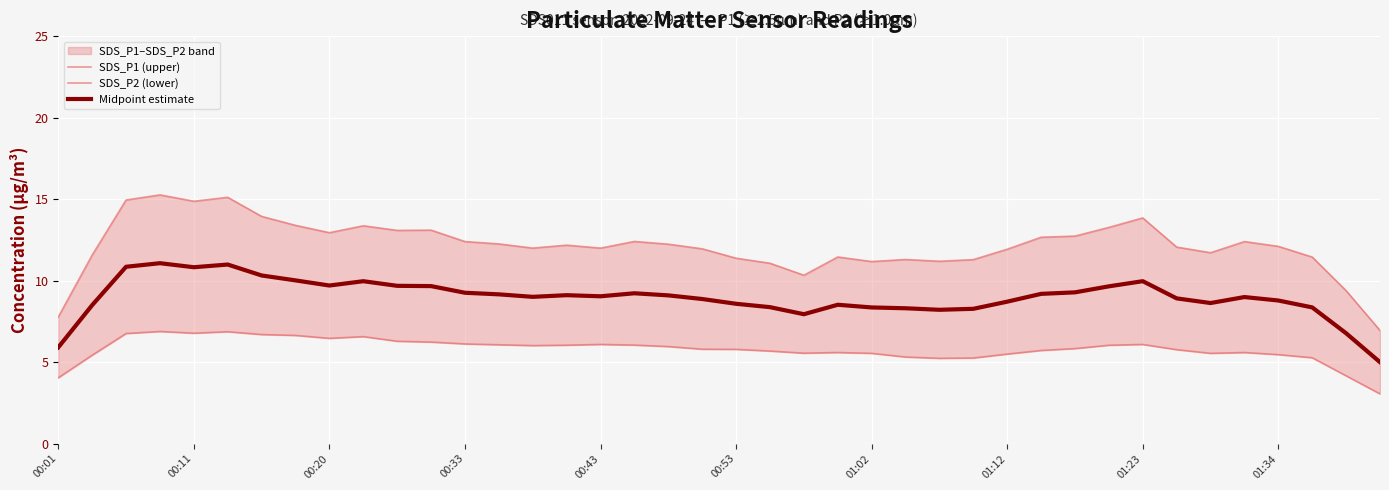

What is the value of the SDS_P1 (upper) point at the 31st from the left?

12.7